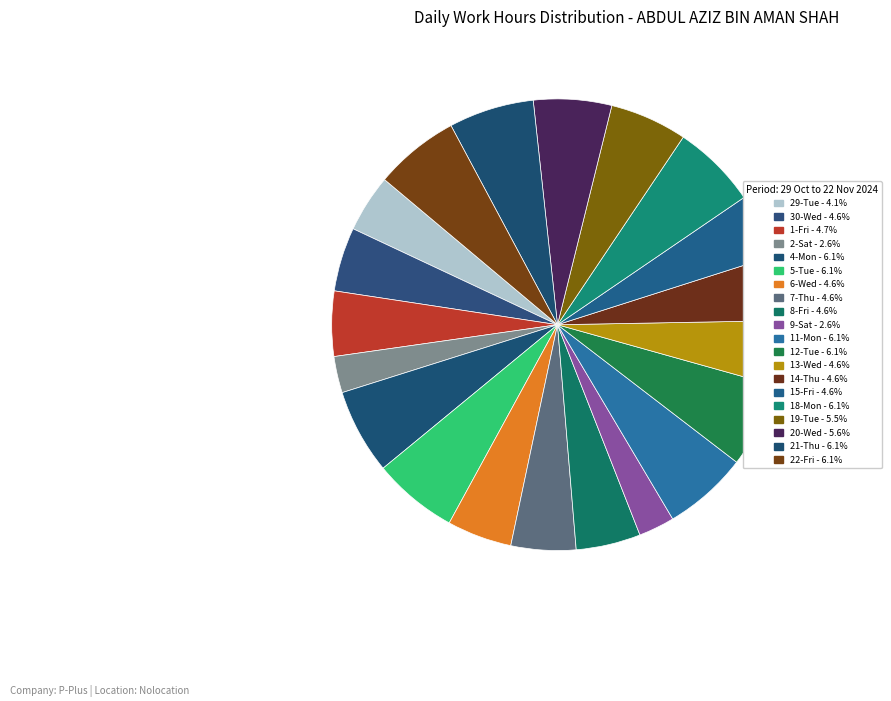

How many segments does this pie chart have?

20